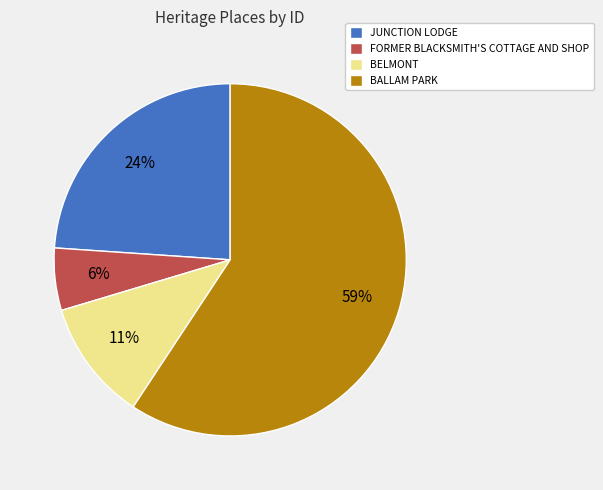

To the nearest percent, what is the difference between the BELMONT and JUNCTION LODGE slice percentages?

13%